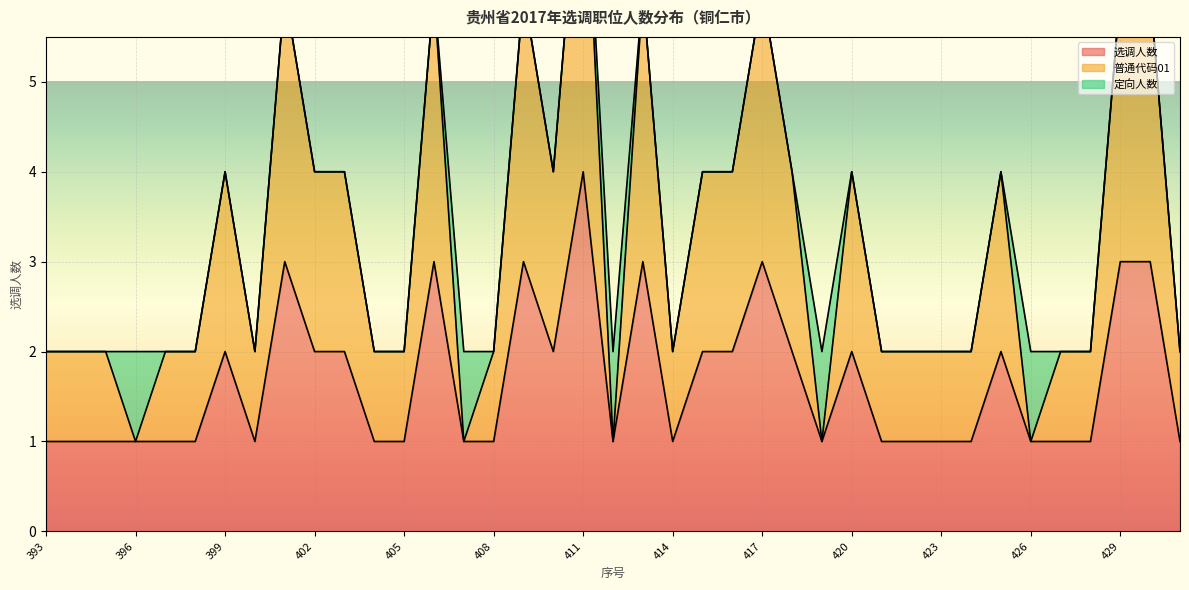

How many 普通代码01 values are between 2 and 4?

26